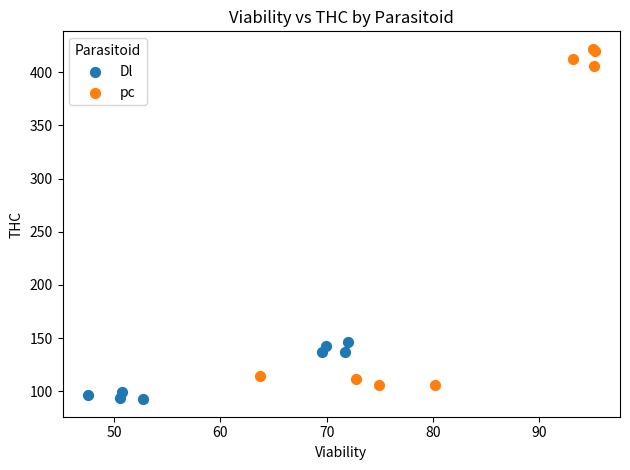

Which series reaches the maximum Y coordinate?

pc